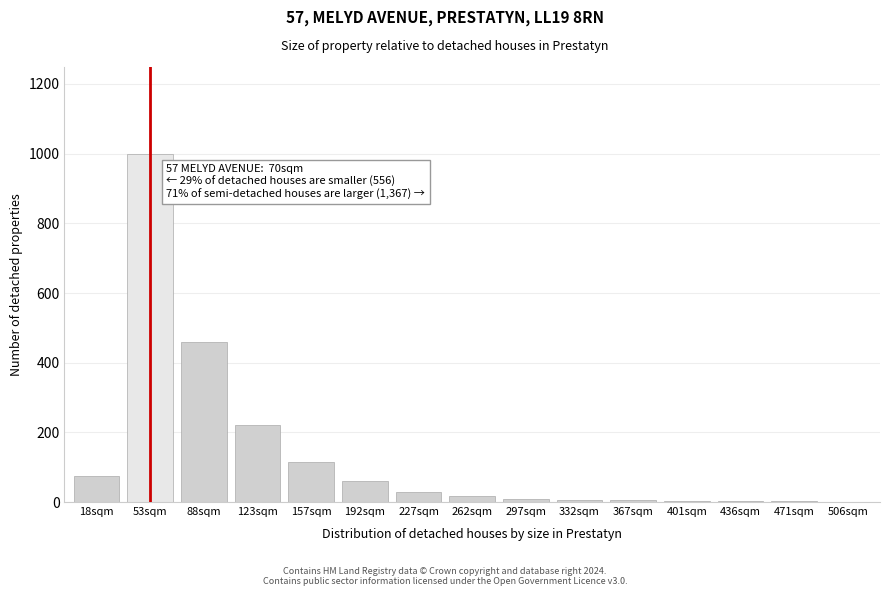

At which label is the value closest to 500?

88sqm